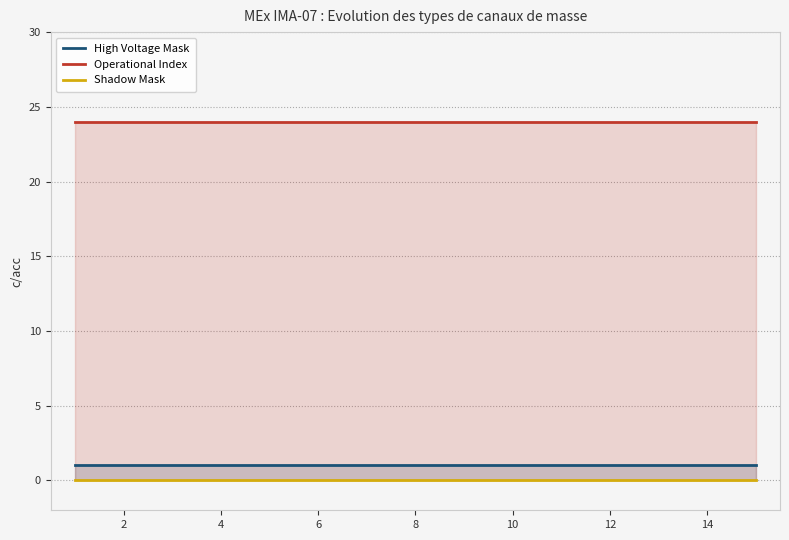

At how many categories does at least one series exceed 5?

15